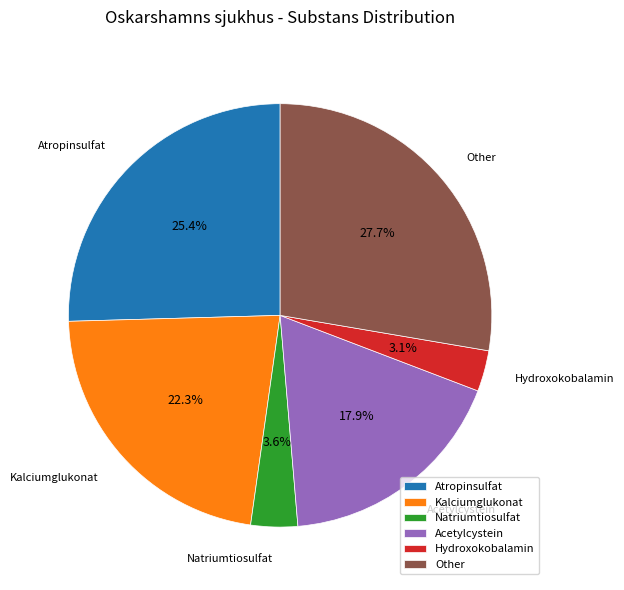

Which category has the biggest portion of the pie?

Other